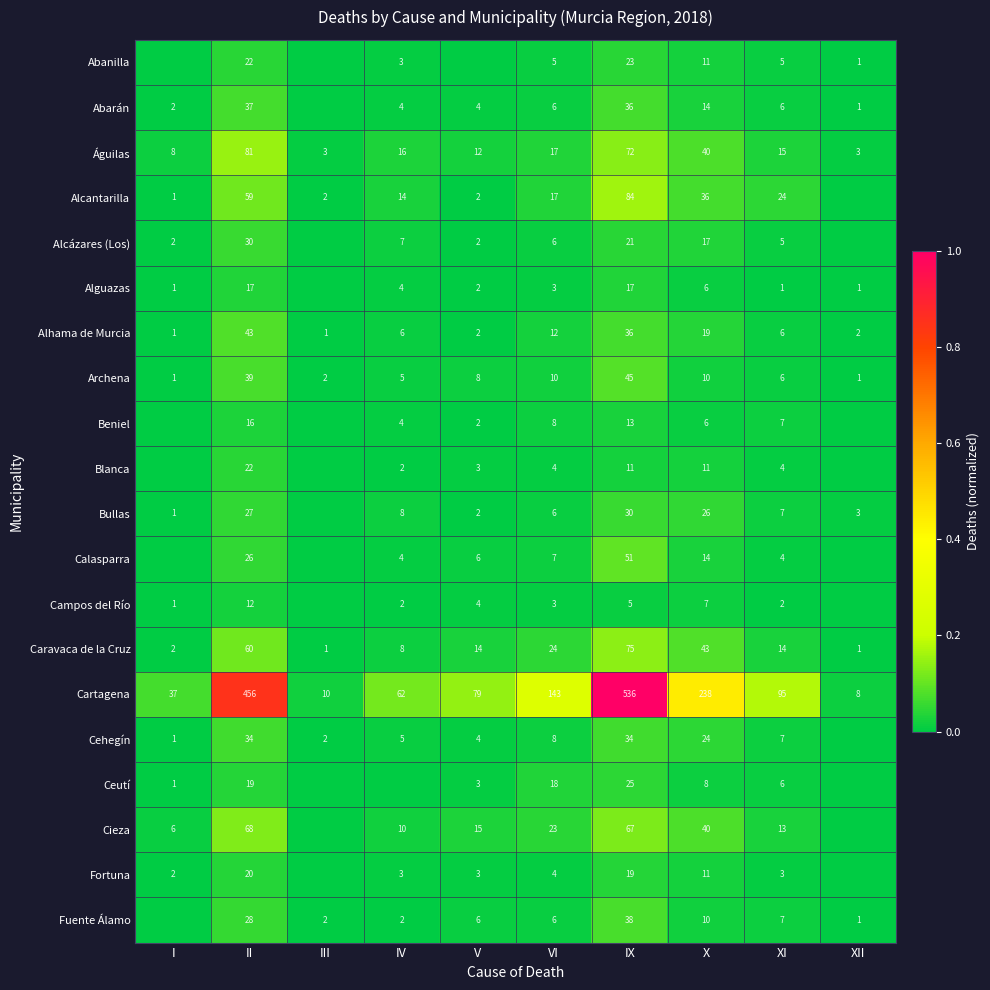

How many data points does each series have?

10